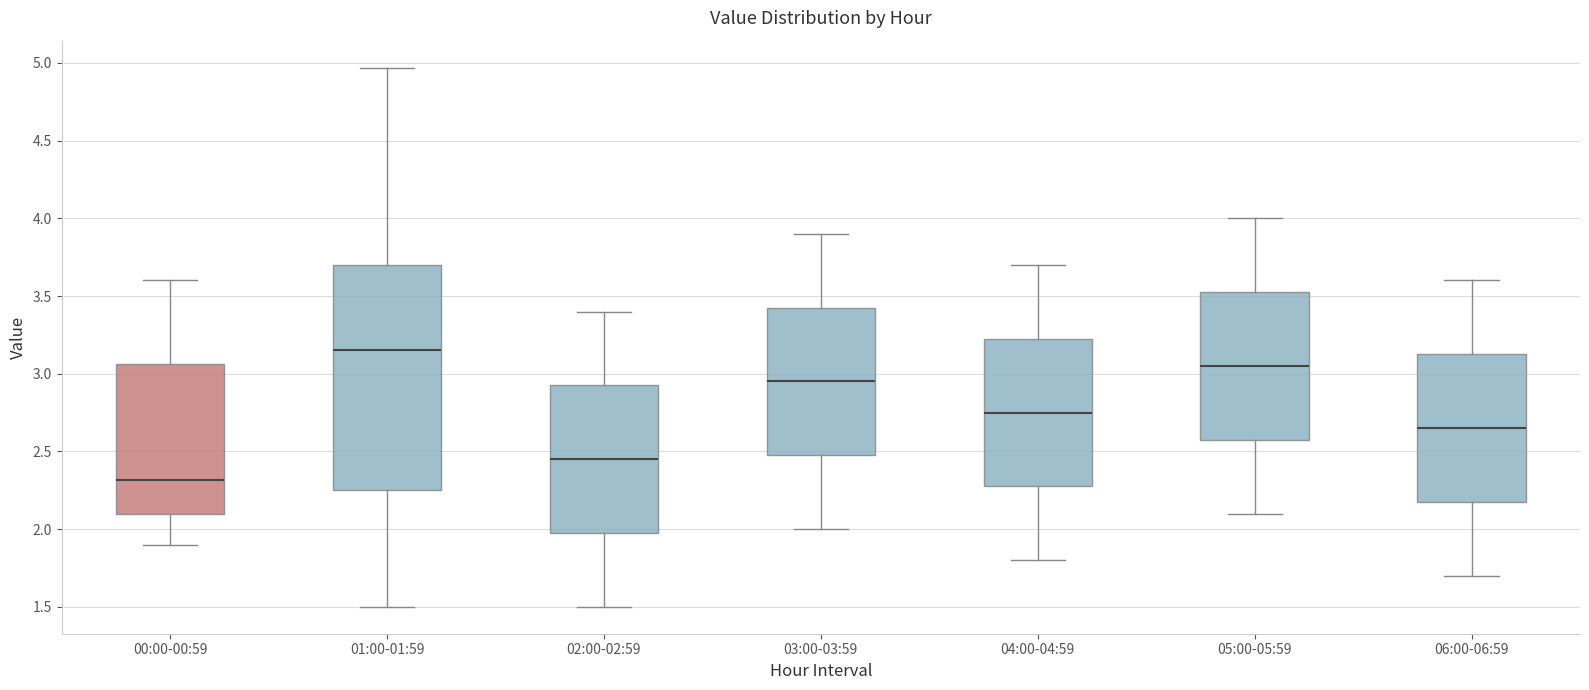

Which box's median line is the highest?

01:00-01:59